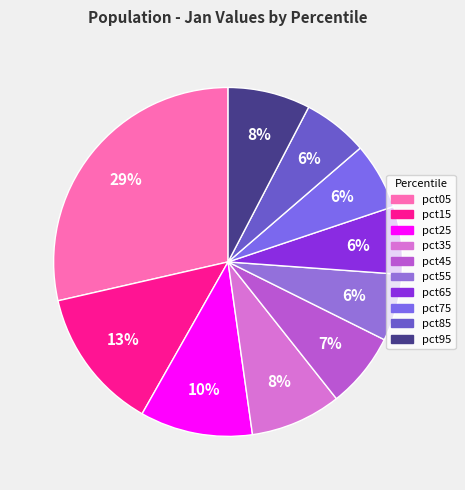

Count the number of slices in the pie.

10